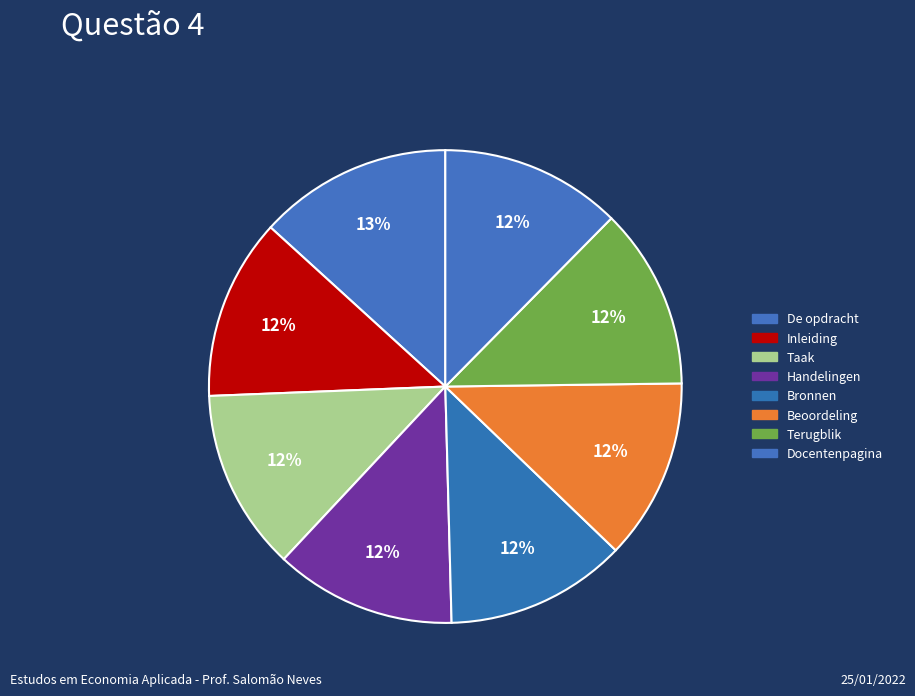

Count the number of slices in the pie.

8